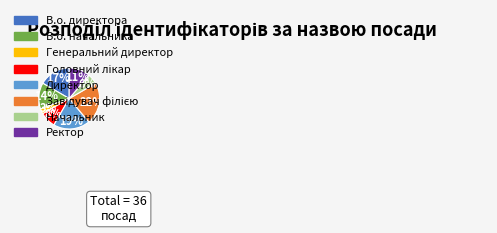

Which category has the smallest portion of the pie?

Генеральний директор